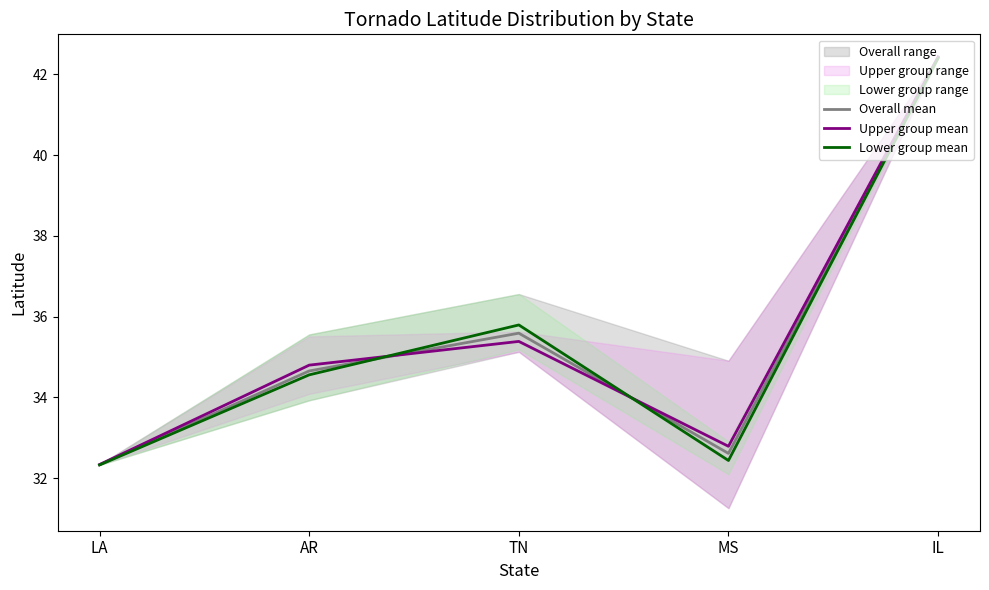

What is the approximate value of Overall mean at LA?

32.3